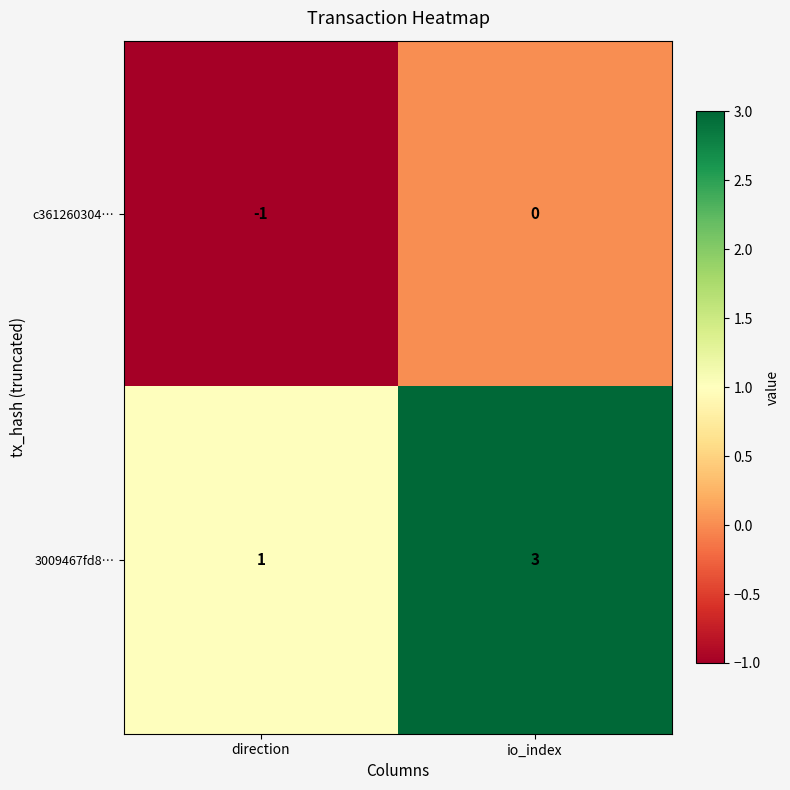

Which series has the largest range (max minus min)?

3009467fd8…